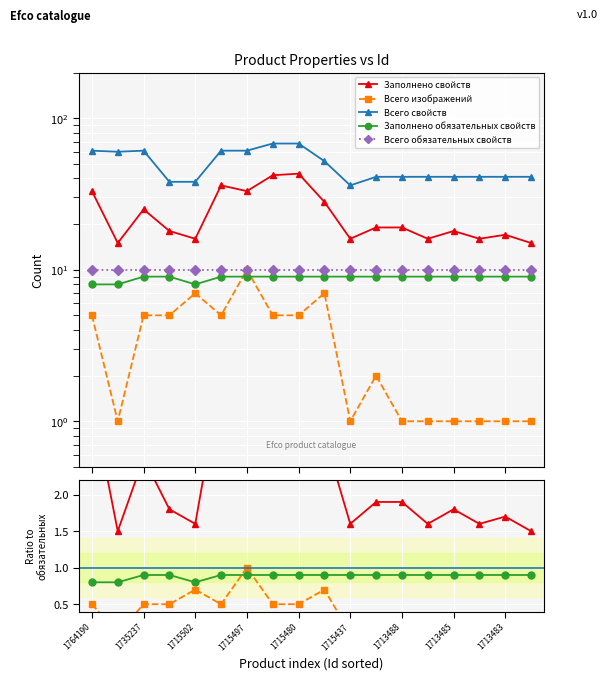

The Всего обязательных свойств series shows 15.1 at 1735237. True or false?

False